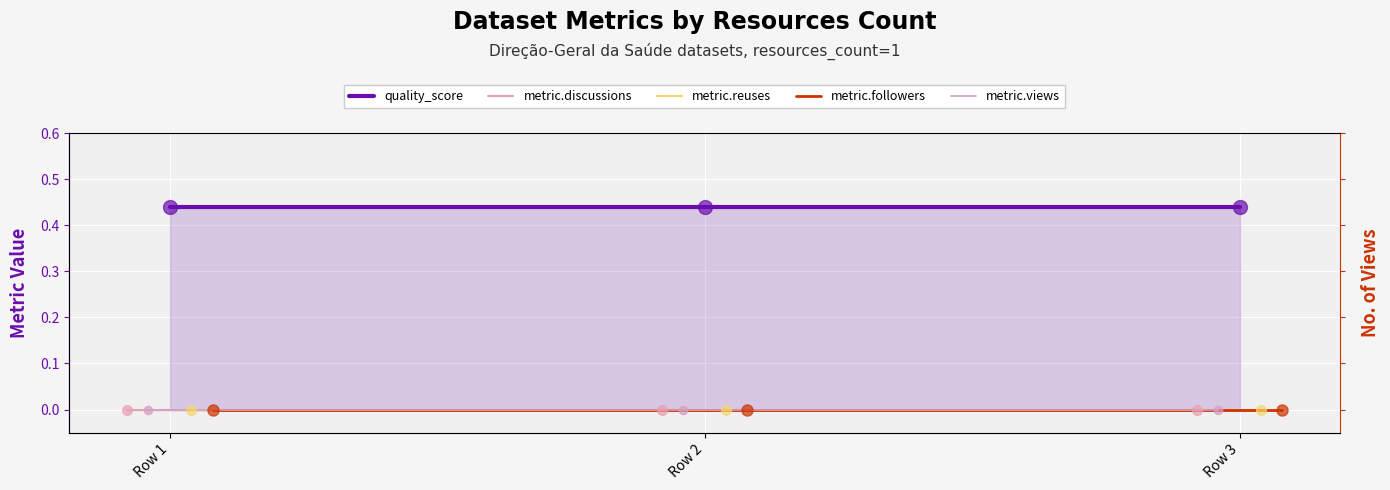

Which series reaches the minimum Y coordinate?

metric.discussions